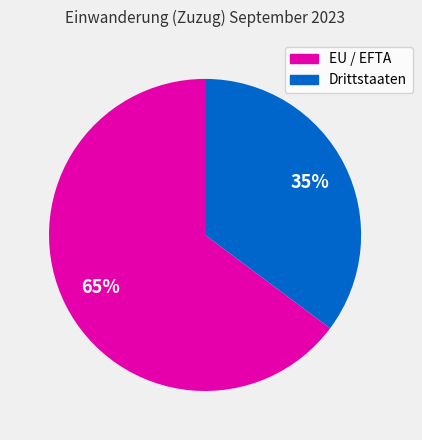

What is the smallest slice in the pie chart?

Drittstaaten